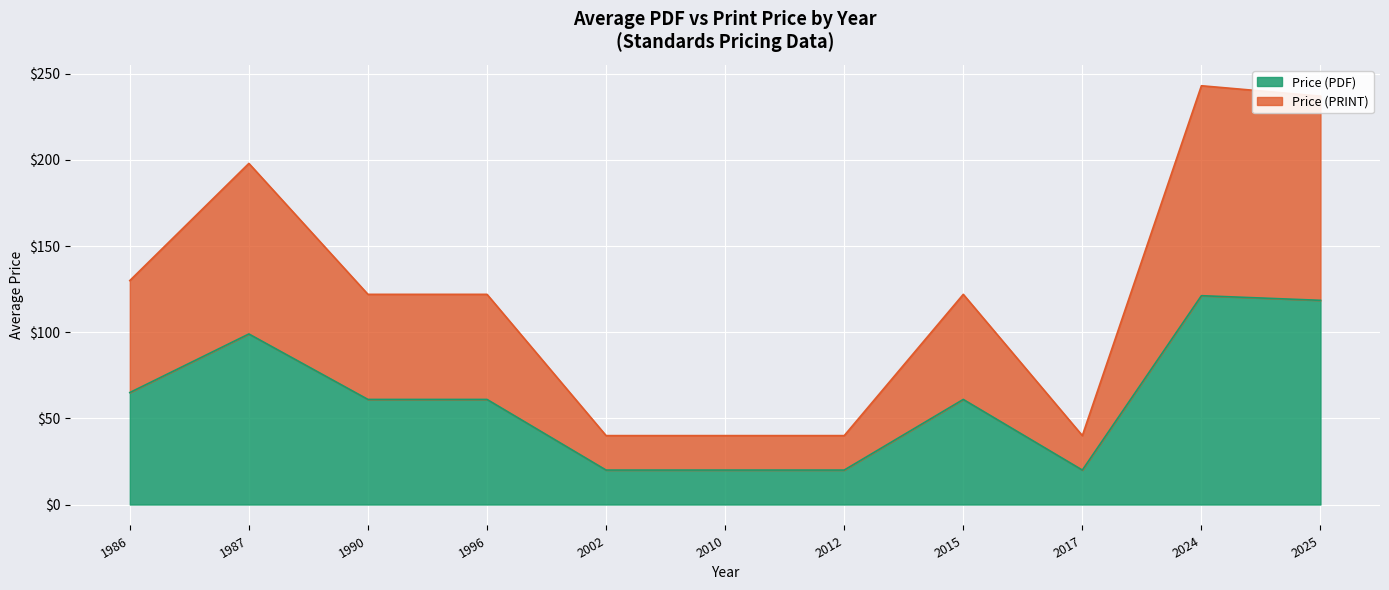

What is the maximum value for Price (PDF)?

121.2